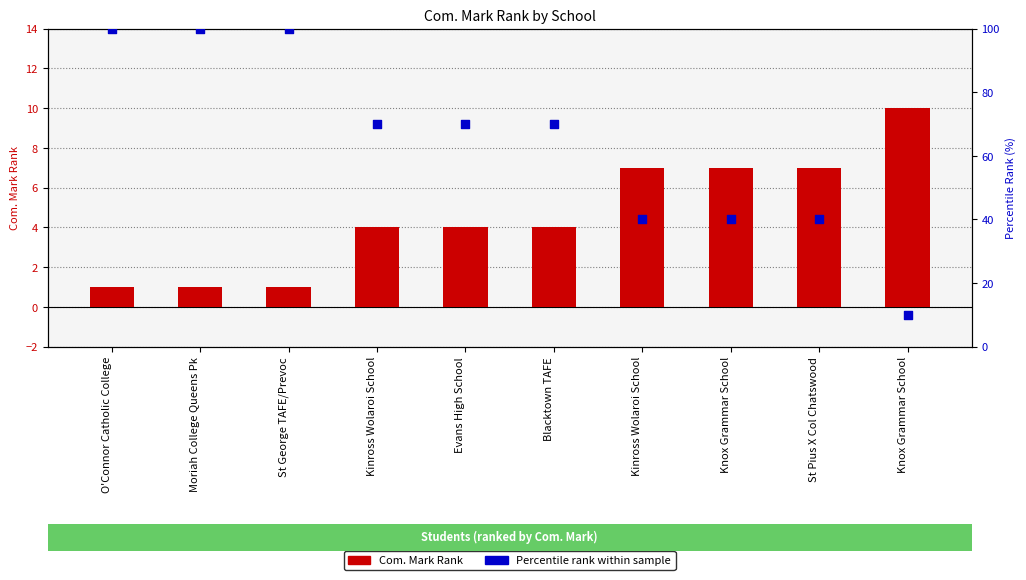

What is the total value across all series at Kinross Wolaroi School?

74.0